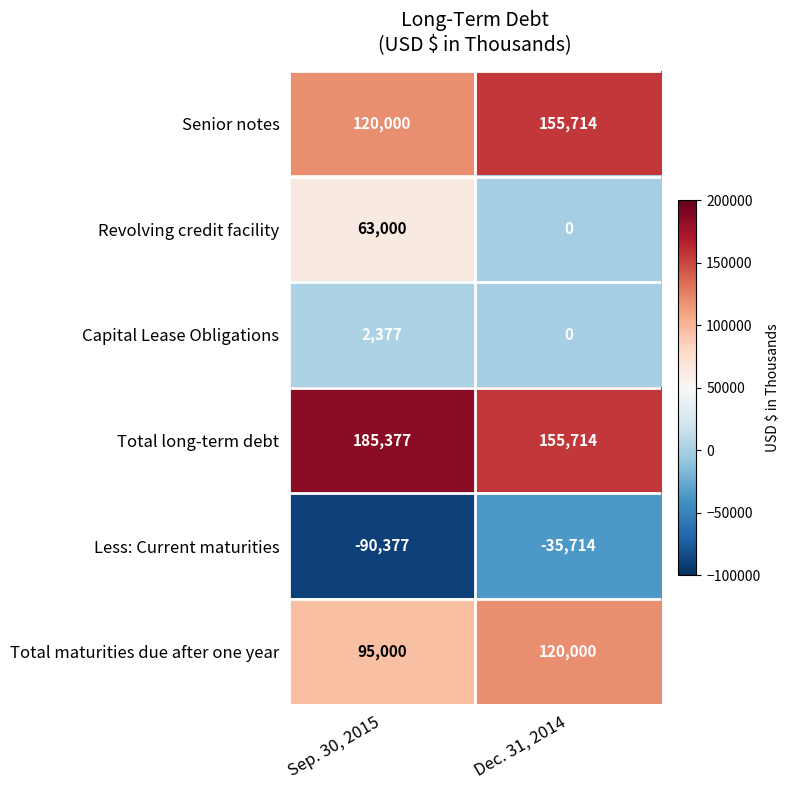

Reading left to right, transcribe all the data shown in this chart.

Senior notes: Sep. 30, 2015=120000	Dec. 31, 2014=155714
Revolving credit facility: Sep. 30, 2015=63000	Dec. 31, 2014=0
Capital Lease Obligations: Sep. 30, 2015=2377	Dec. 31, 2014=0
Total long-term debt: Sep. 30, 2015=185377	Dec. 31, 2014=155714
Less: Current maturities: Sep. 30, 2015=-90377	Dec. 31, 2014=-35714
Total maturities due after one year: Sep. 30, 2015=95000	Dec. 31, 2014=120000